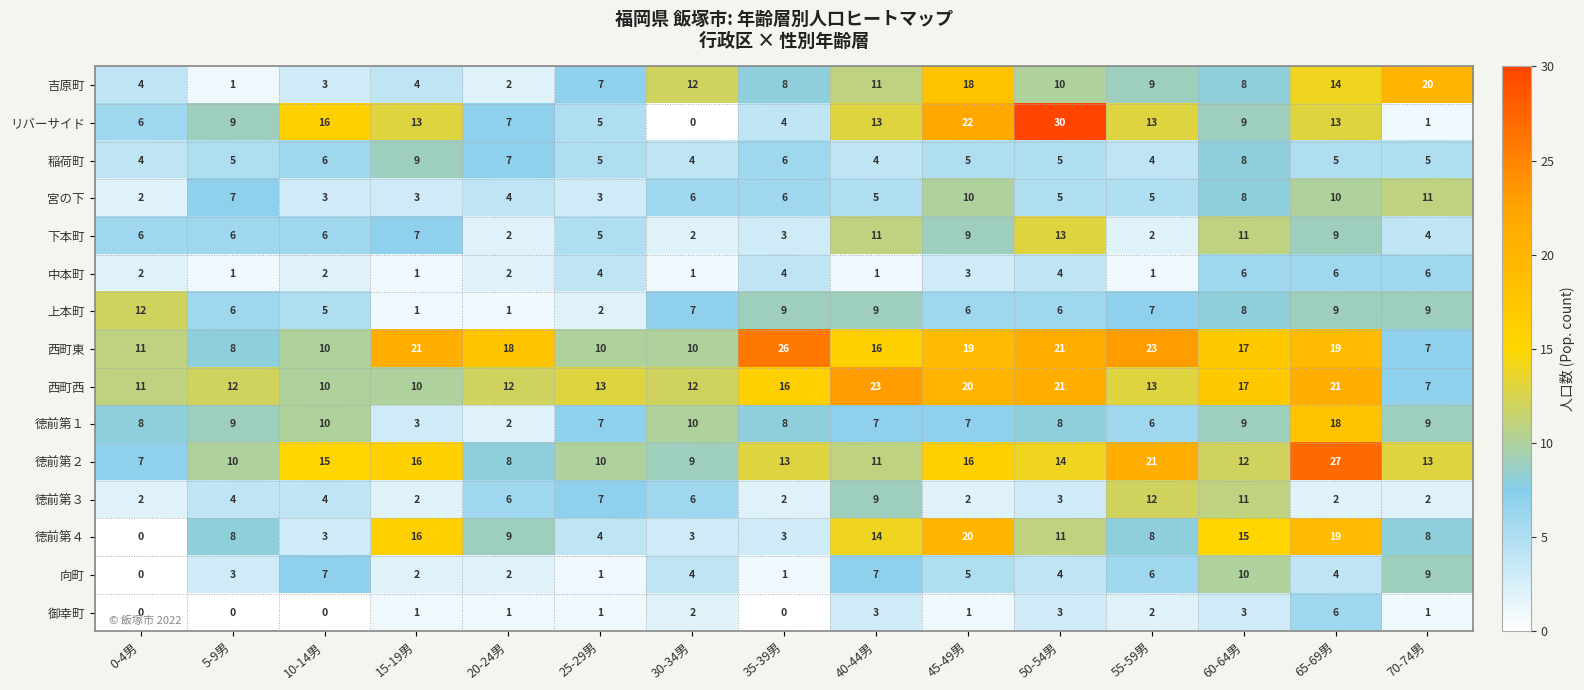

Which series has the largest range (max minus min)?

リバーサイド